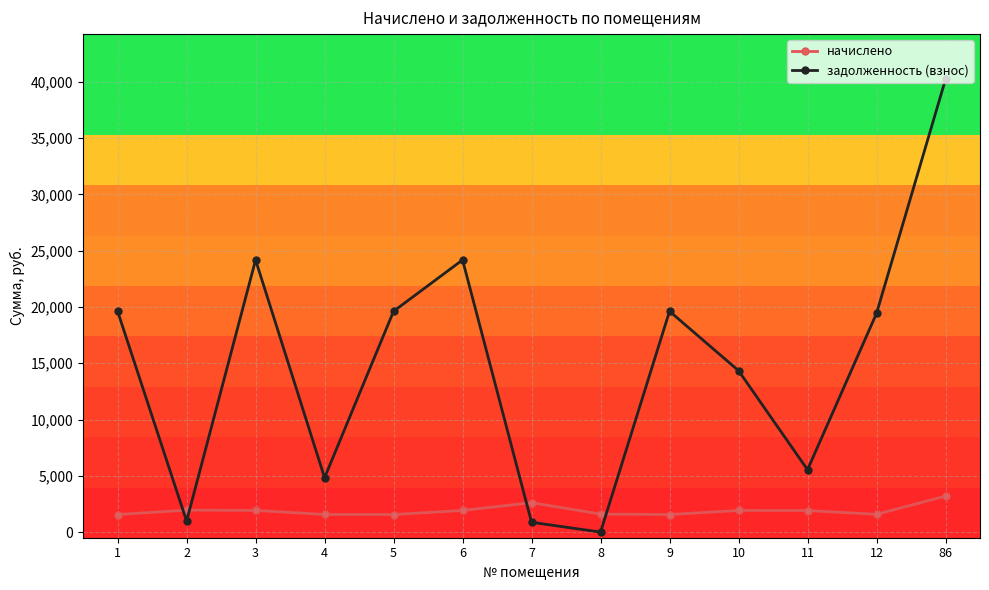

Where is задолженность (взнос) nearest to the value 20105?

1